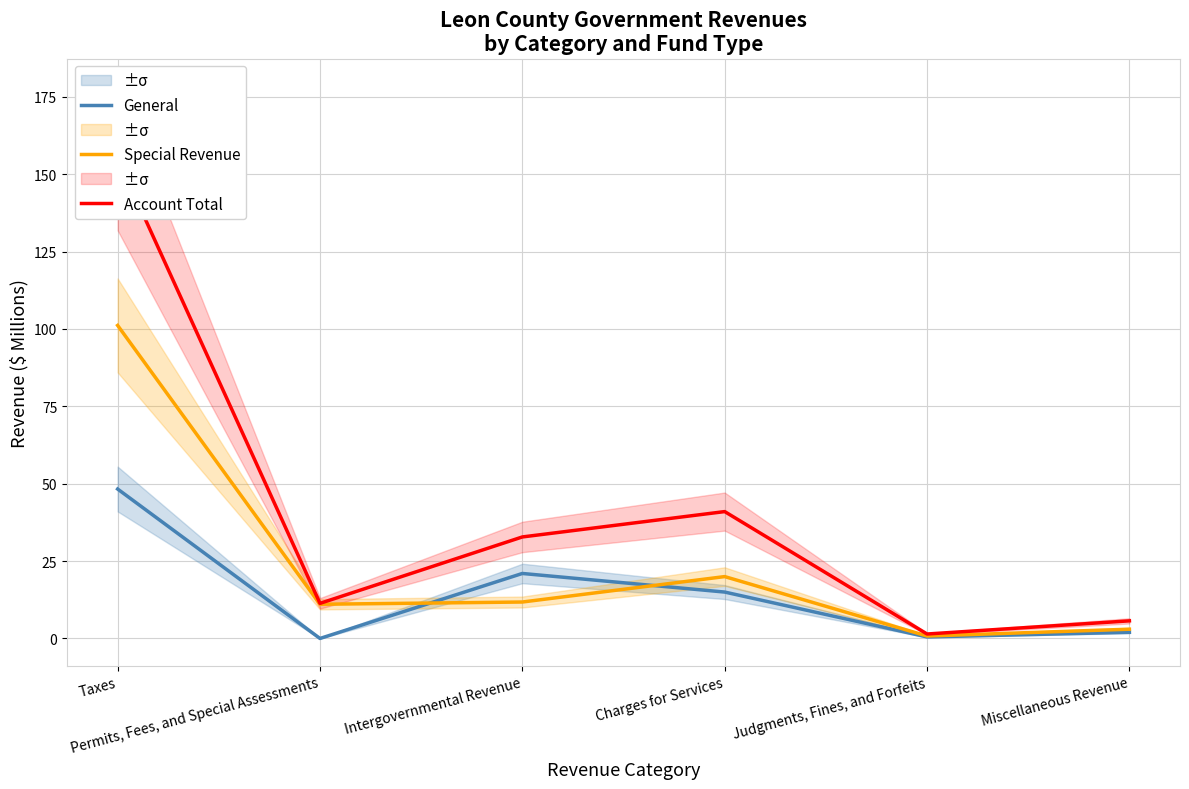

What is the label of the 1st point from the right?

Miscellaneous Revenue